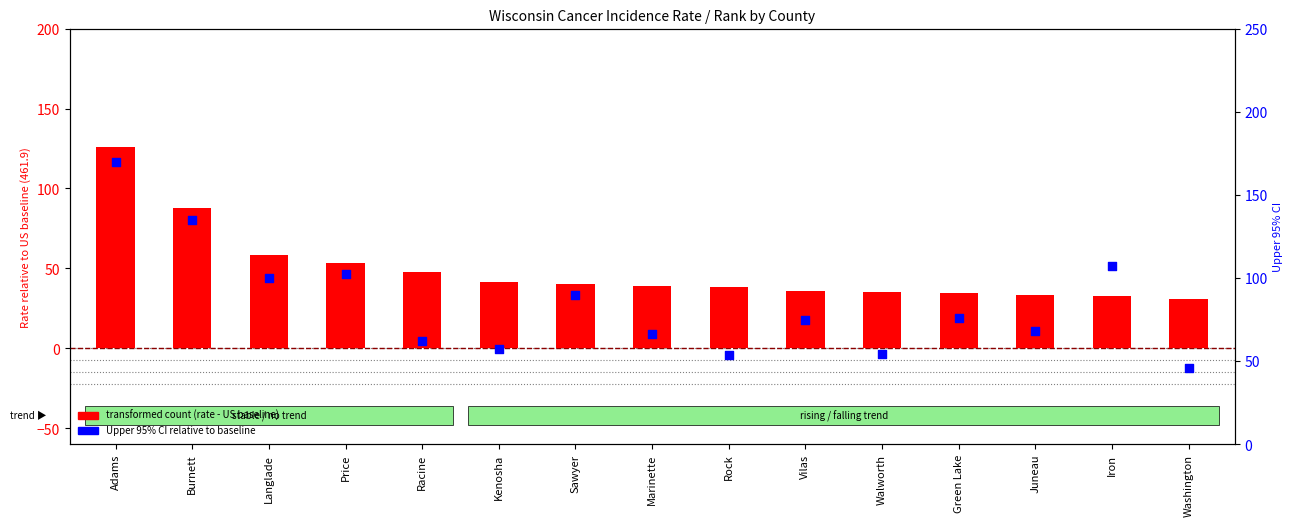

At which category is the sum across all series the highest?

Adams